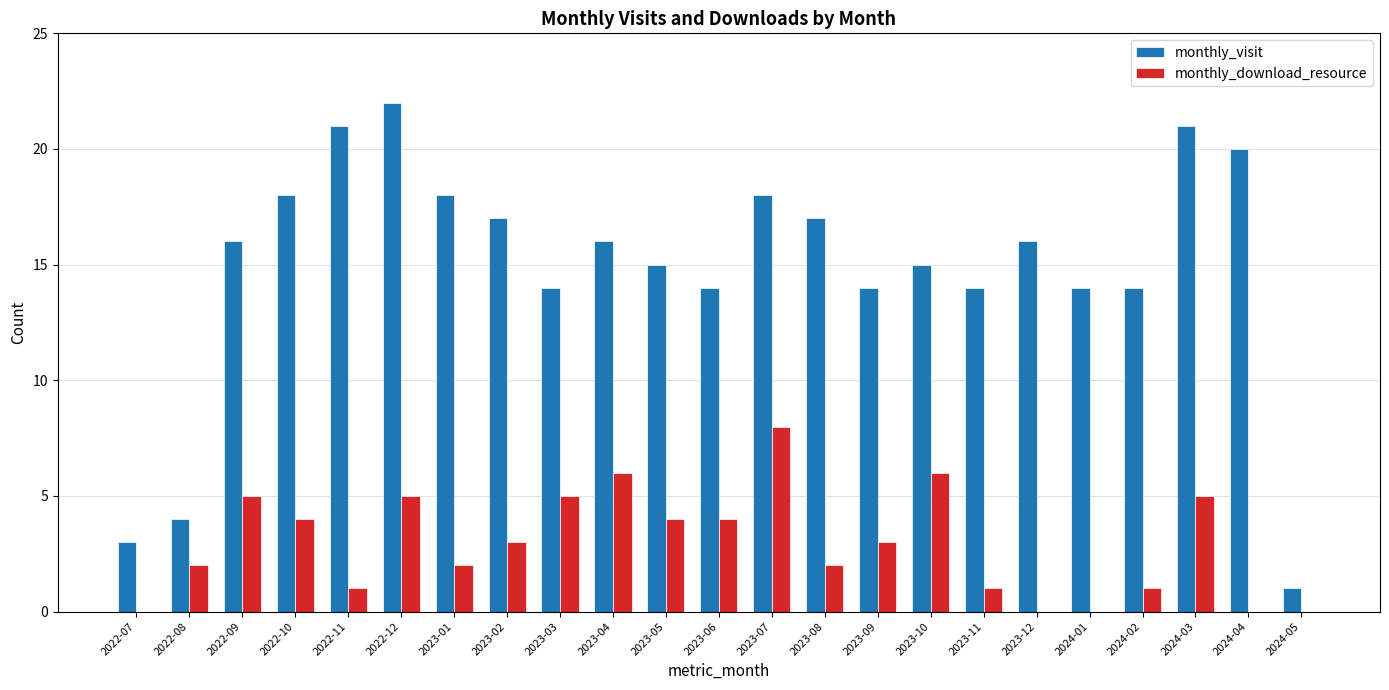

How many distinct data groups are displayed?

2